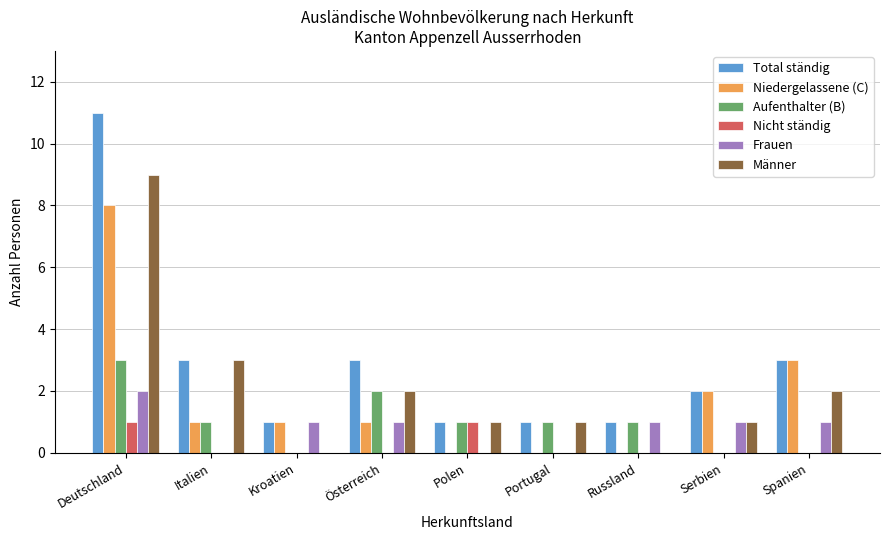

Count the number of data series in this chart.

6